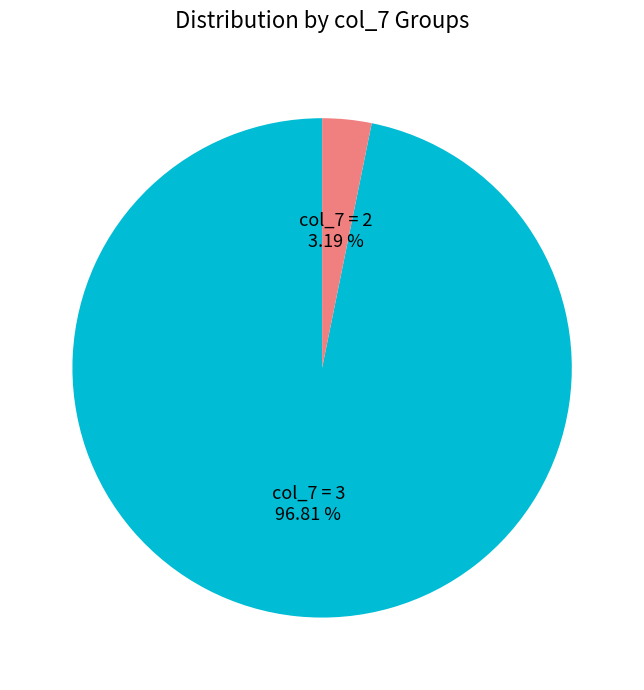

Which slice is the smallest?

col_7 = 2